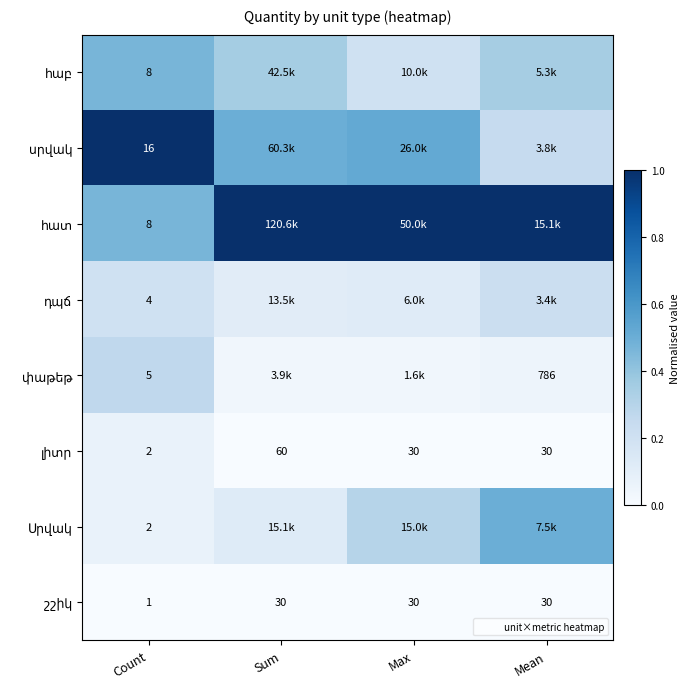

At which label does հաբ reach its minimum?

Max